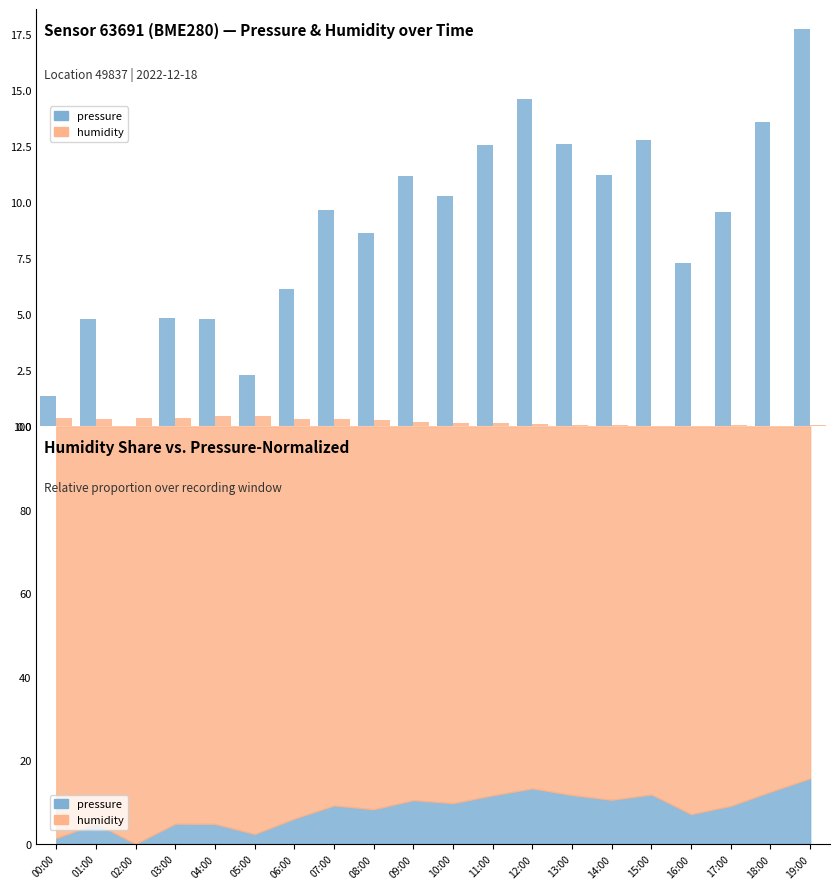

What is the total value across all series at 11:00?

12.7